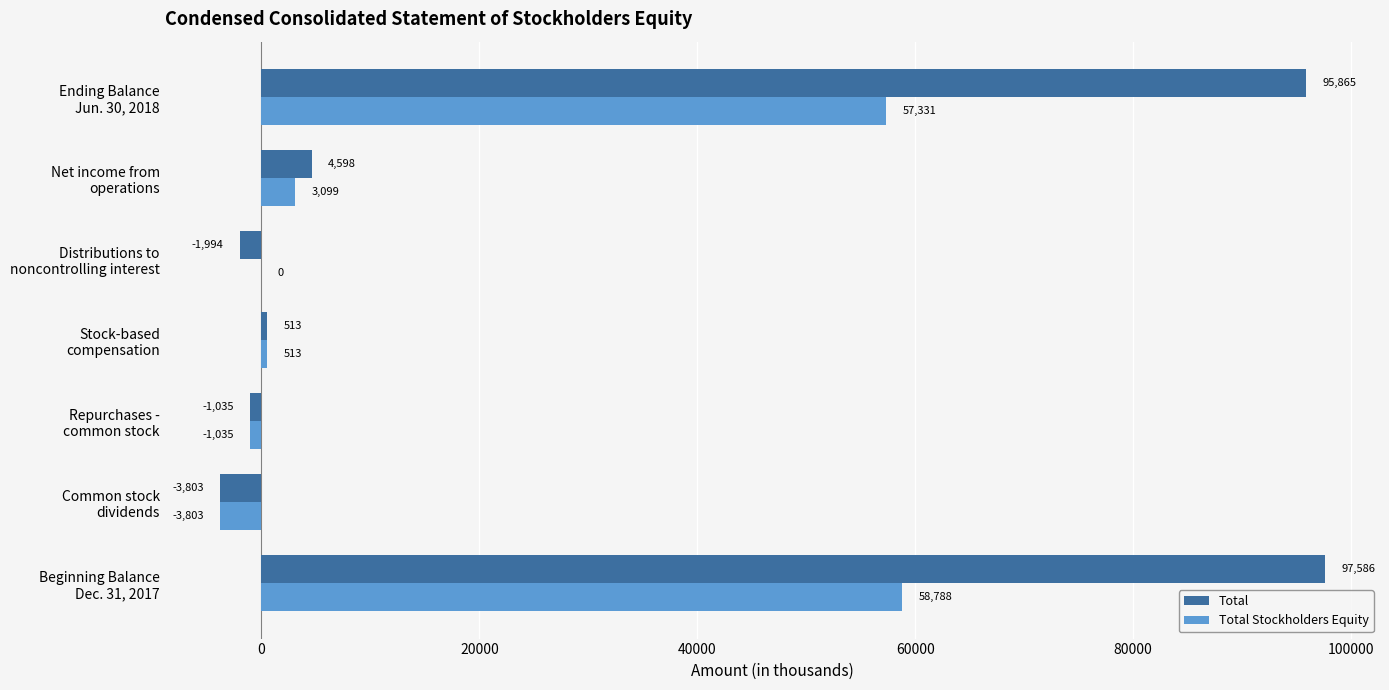

What is the highest value of the Total series?

97586